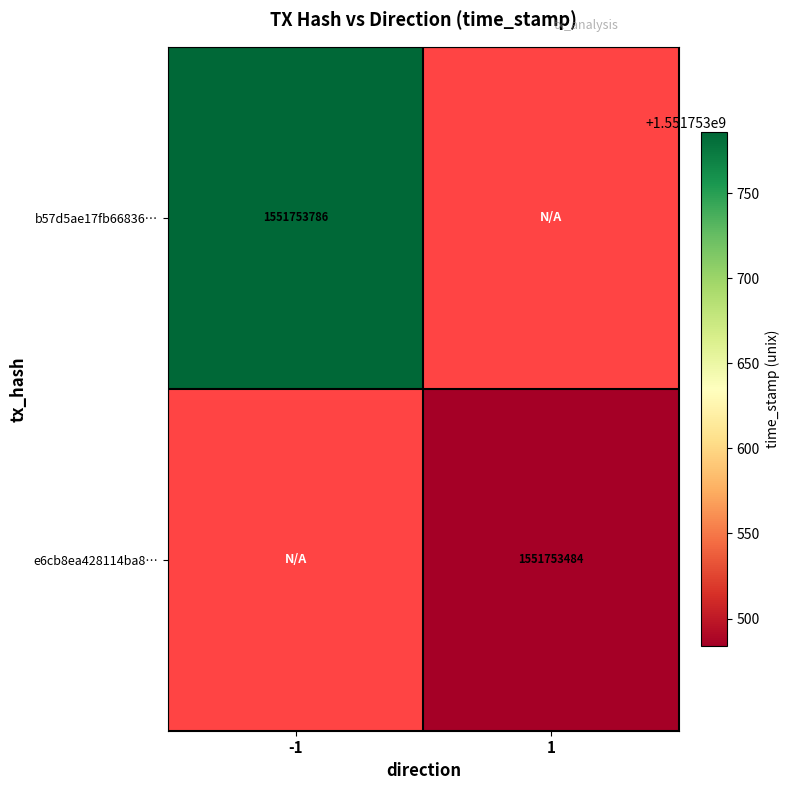

Rank the series by their average value, from lowest to highest.

e6cb8ea428114ba8d54b389a900d412bccff320, b57d5ae17fb66836be5d0c4c85ef95fcb186a07